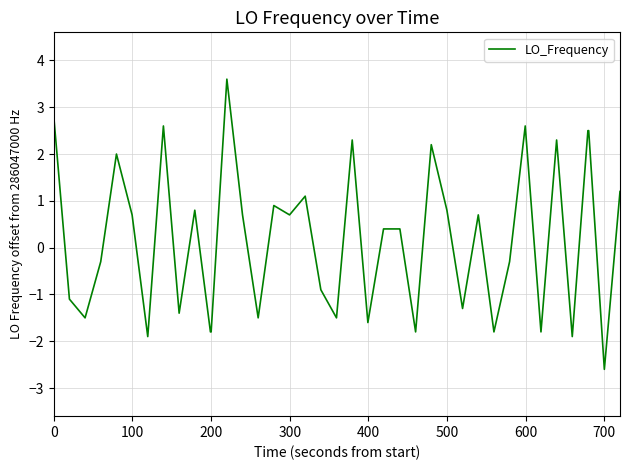

What is the maximum value shown in the chart?

3.6